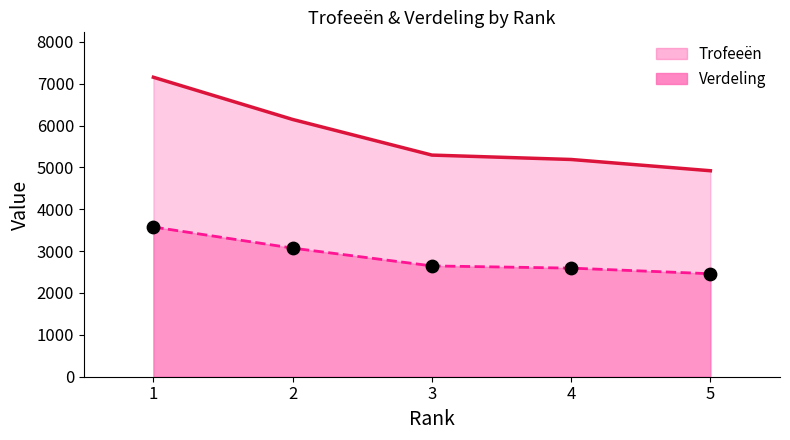

Which series has the largest total across all categories?

Trofeeën